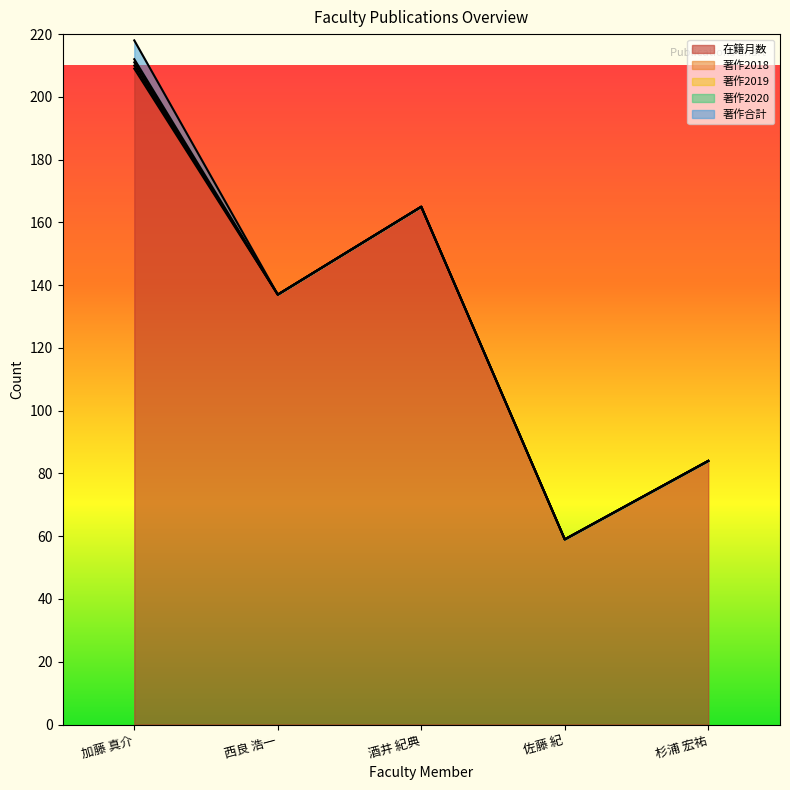

At which category does the chart reach its peak across all series?

加藤 真介